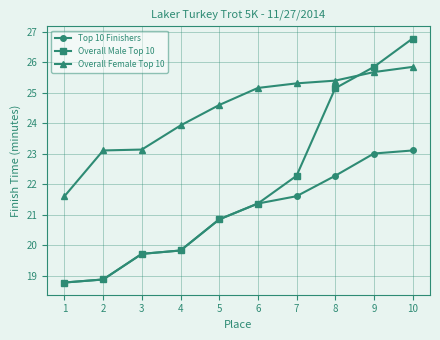

Is it true that Top 10 Finishers equals 21.4 at 6?

True